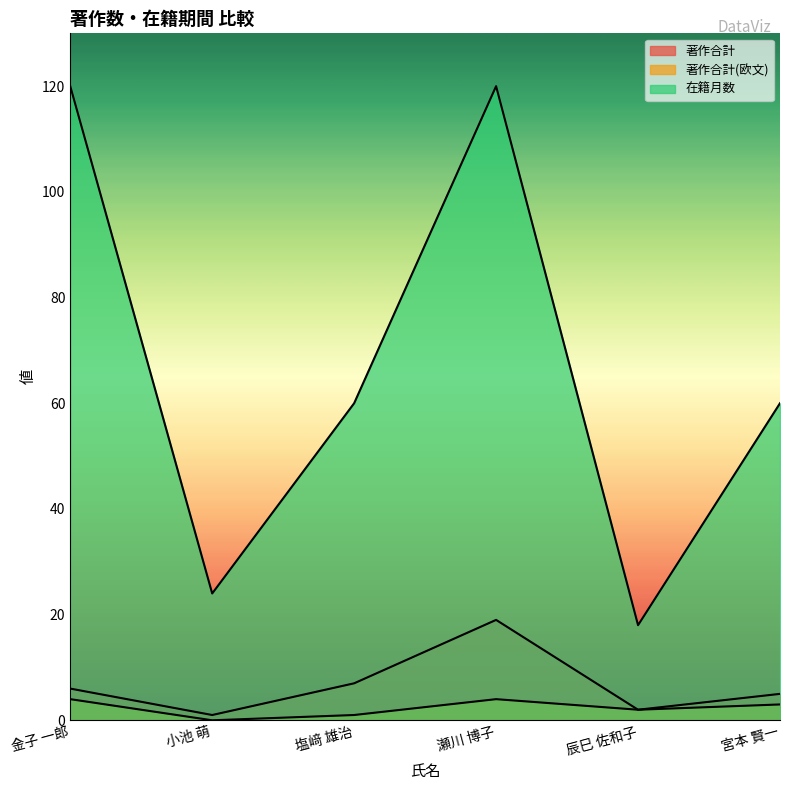

Which has a higher value, 宮本 賢一 or 小池 萌?

宮本 賢一